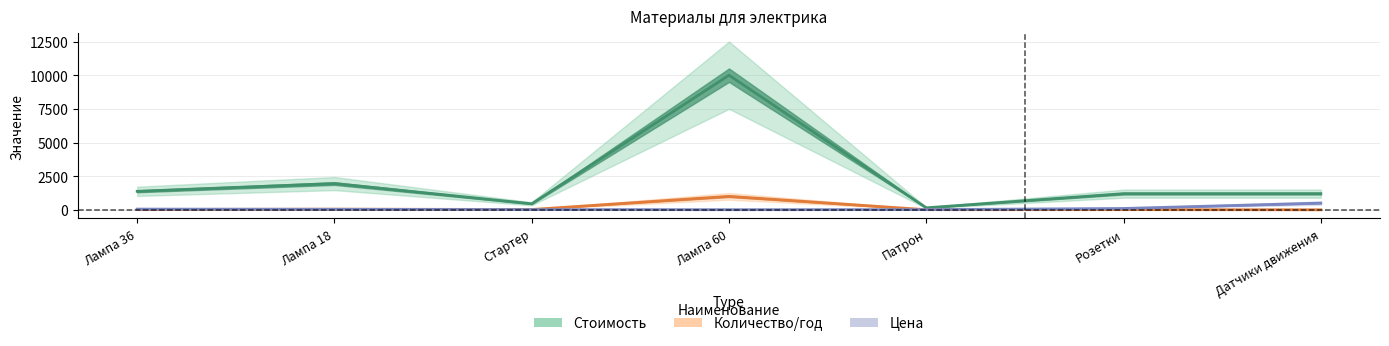

How many interior local valleys does the Стоимость series have?

2